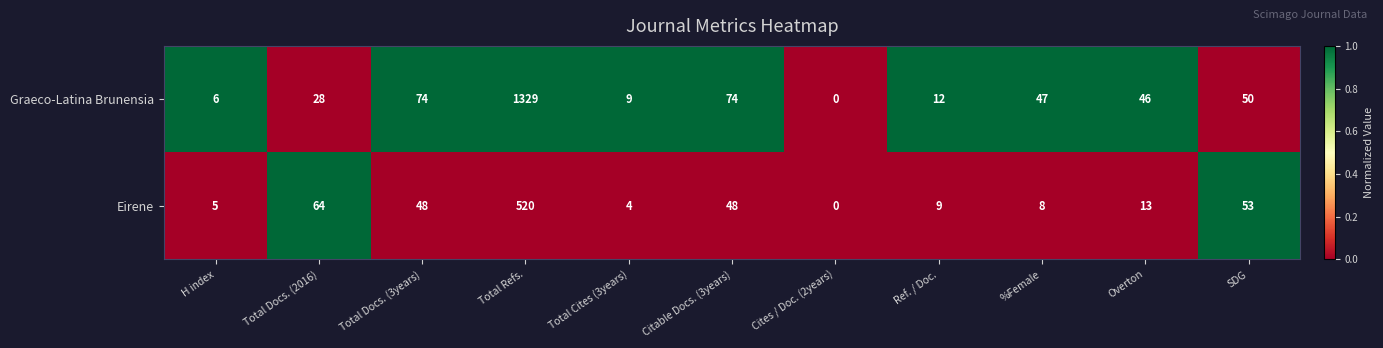

Rank the series by their average value, from highest to lowest.

Graeco-Latina Brunensia, Eirene